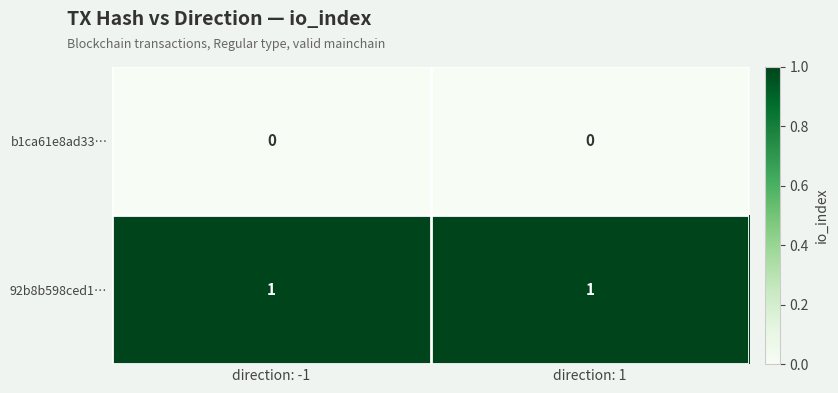

Rank the series at direction: 1 from highest to lowest value.

92b8b598ced1…, b1ca61e8ad33…